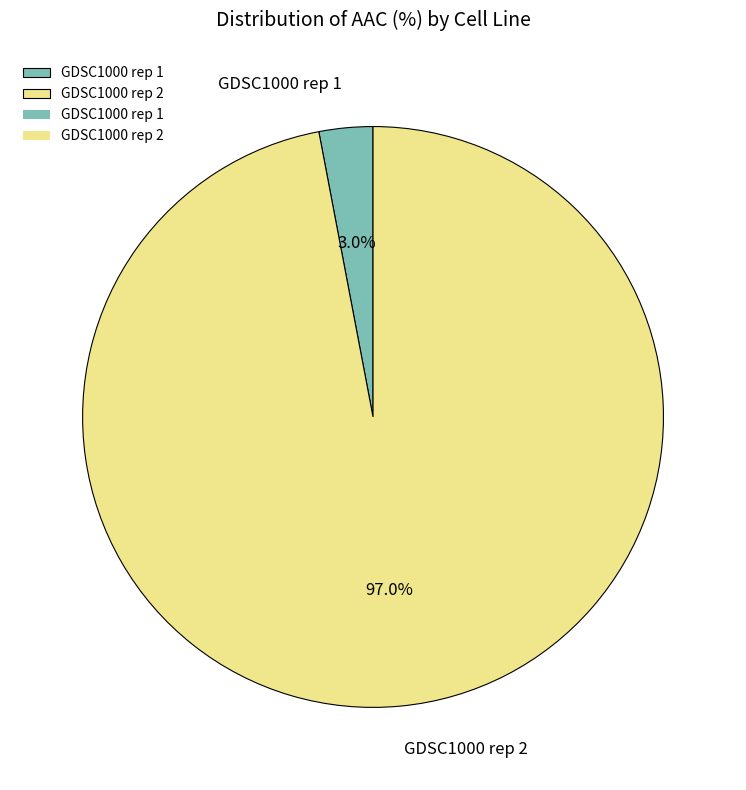

Which has a higher value, GDSC1000 rep 1 or GDSC1000 rep 2?

GDSC1000 rep 2